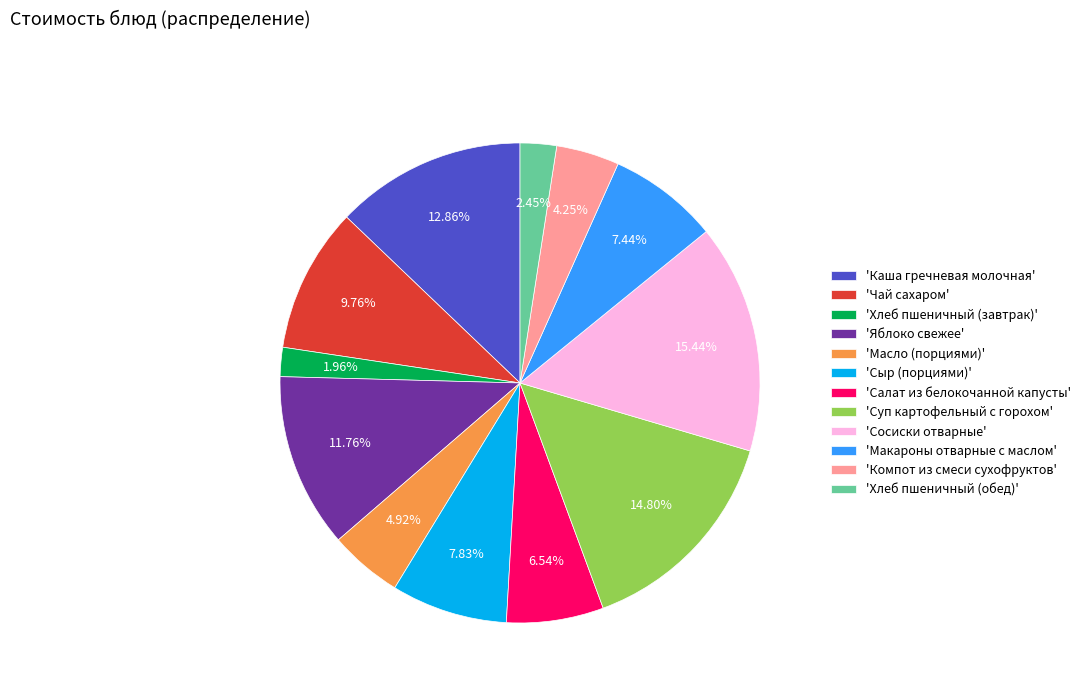

Do 'Хлеб пшеничный (обед)' and 'Сыр (порциями)' together represent more than half of the pie?

No